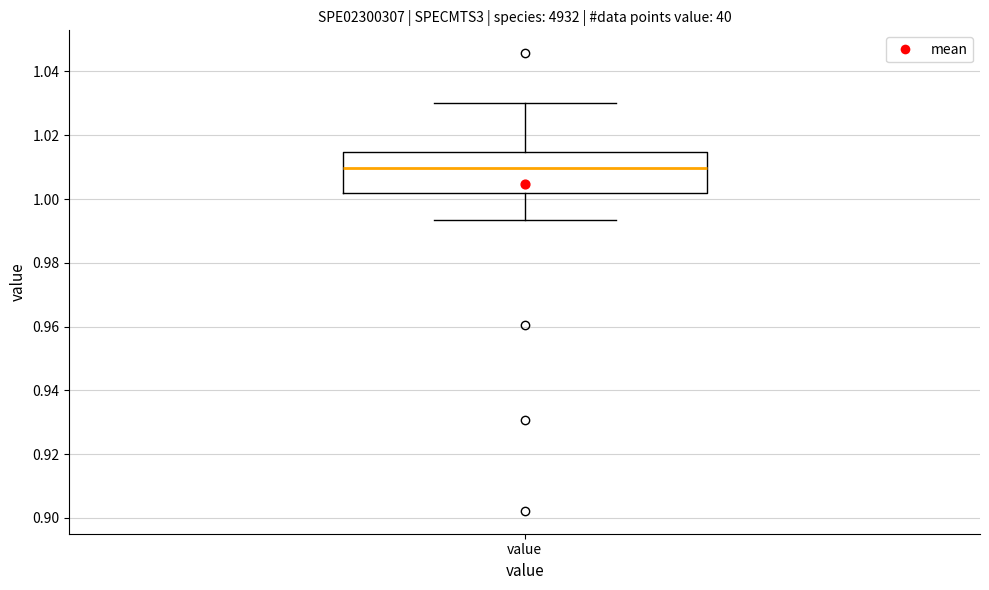

Read this box plot against the y-axis: the position of the median line, the range covered by the box, and the ends of both whiskers. The values are not printed on the chart, so give them approximately, as read against the axis.

median 1.010, box 1.002 to 1.014, whiskers 0.994 to 1.030